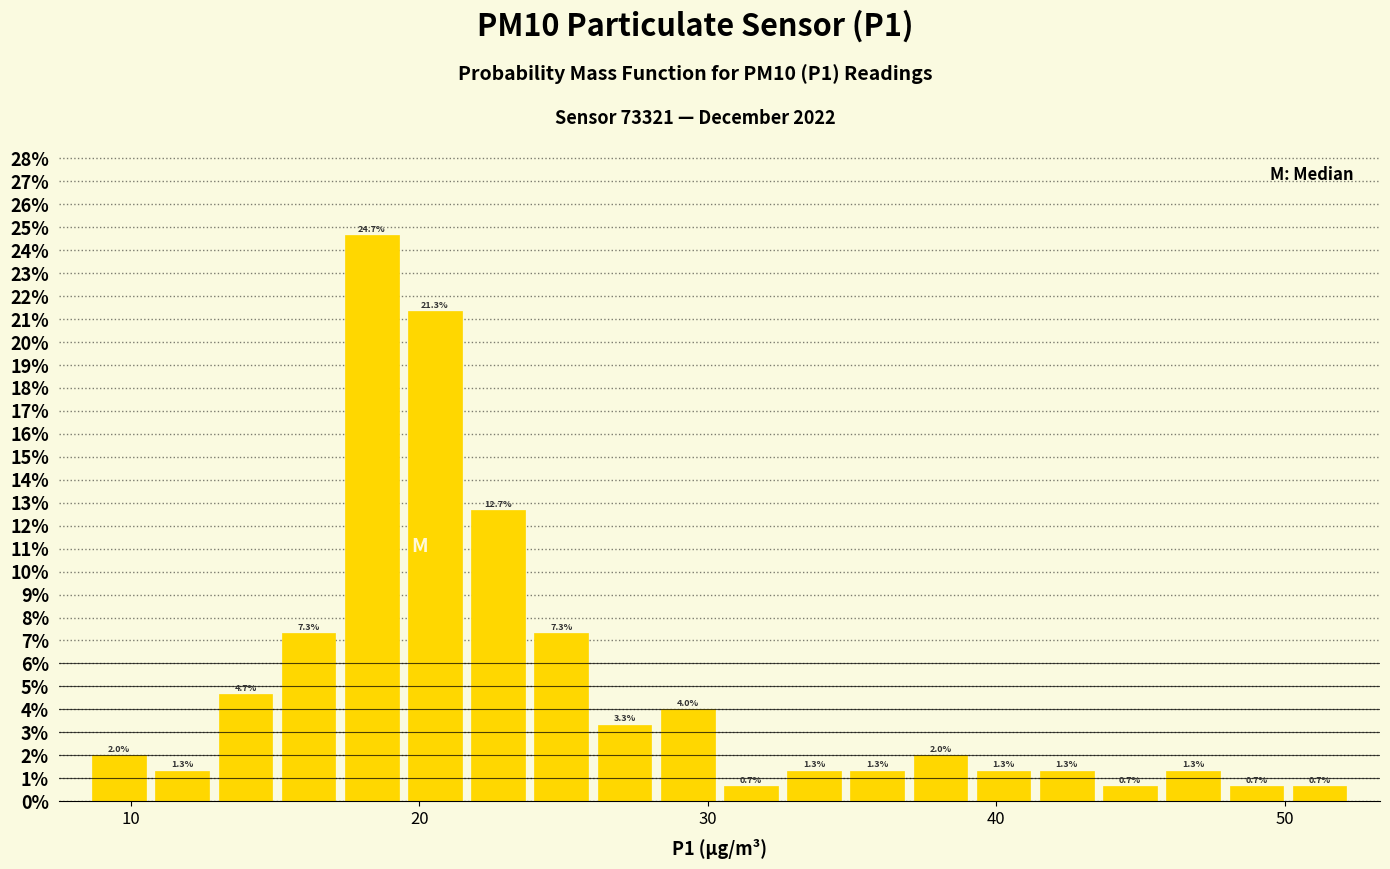

Around what value on the x-axis is the tallest bar? Give the approximate position of its centre, as read against the axis.

18